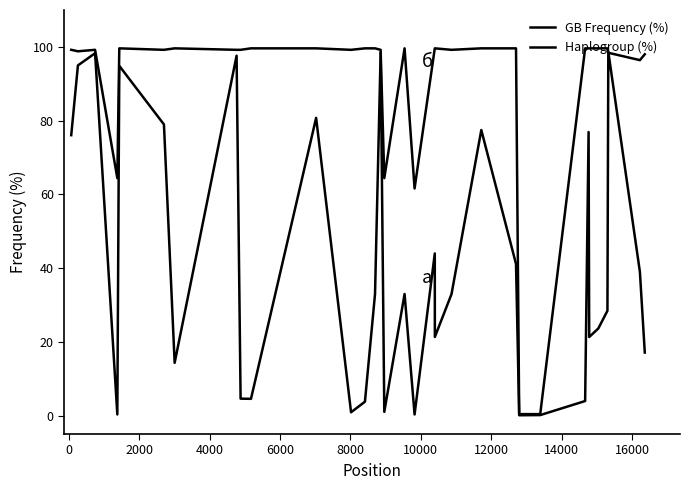

In GB Frequency (%), how many points are lower than both neighbors (excluding endpoints)?

9